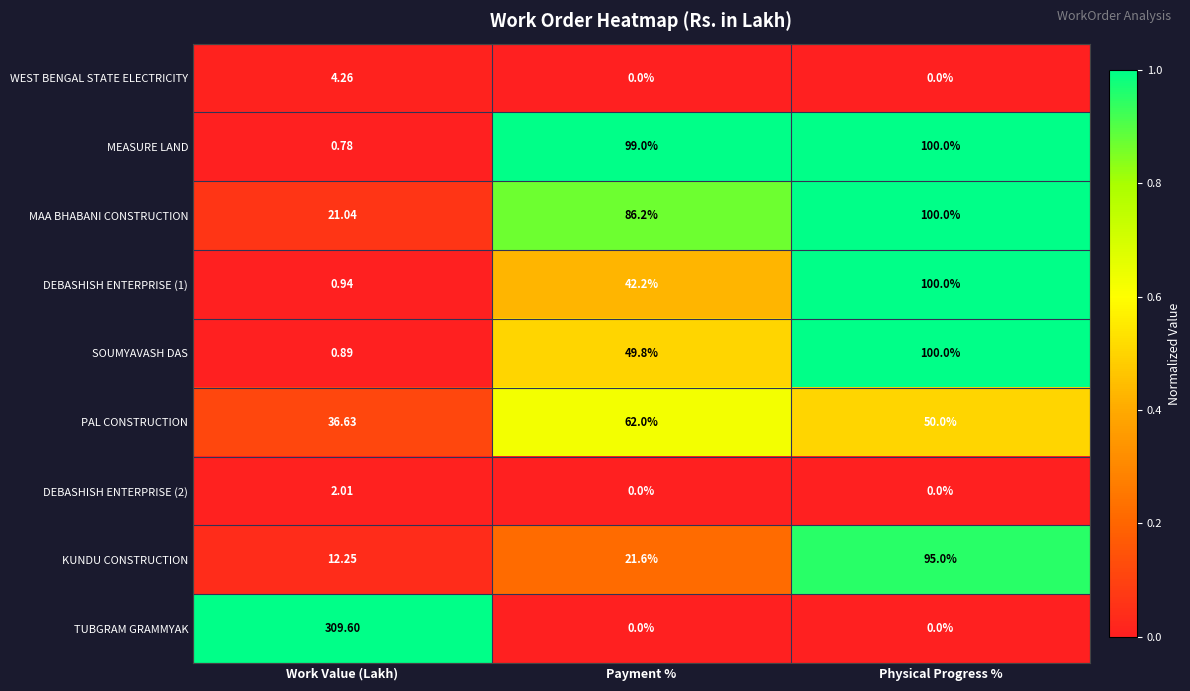

Which label corresponds to the largest value in the chart?

Work Value (Lakh)